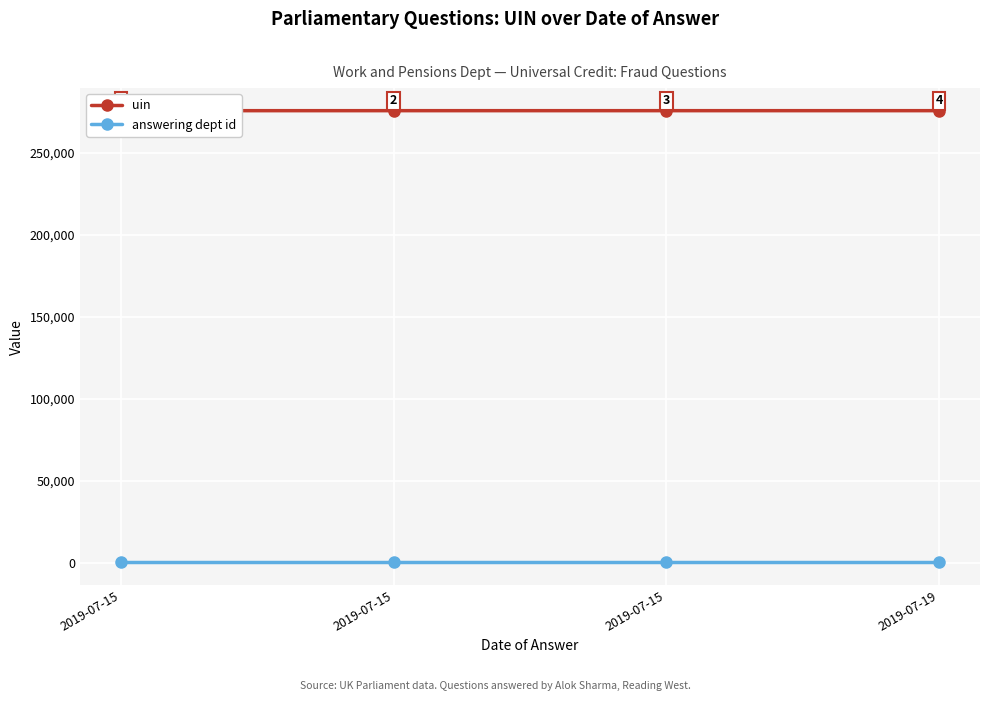

True or false: answering dept id has more than 0 interior local peaks.

False